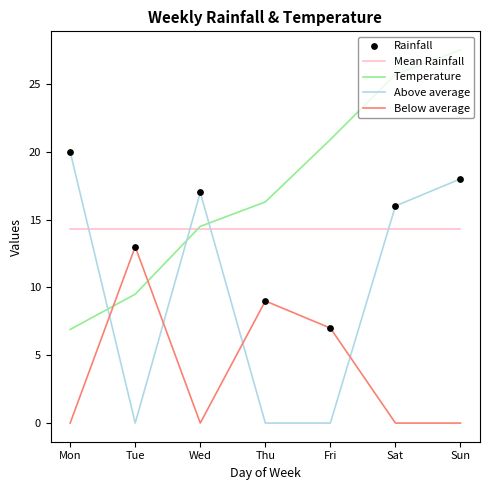

How many times do Above average and Temperature cross each other?

3